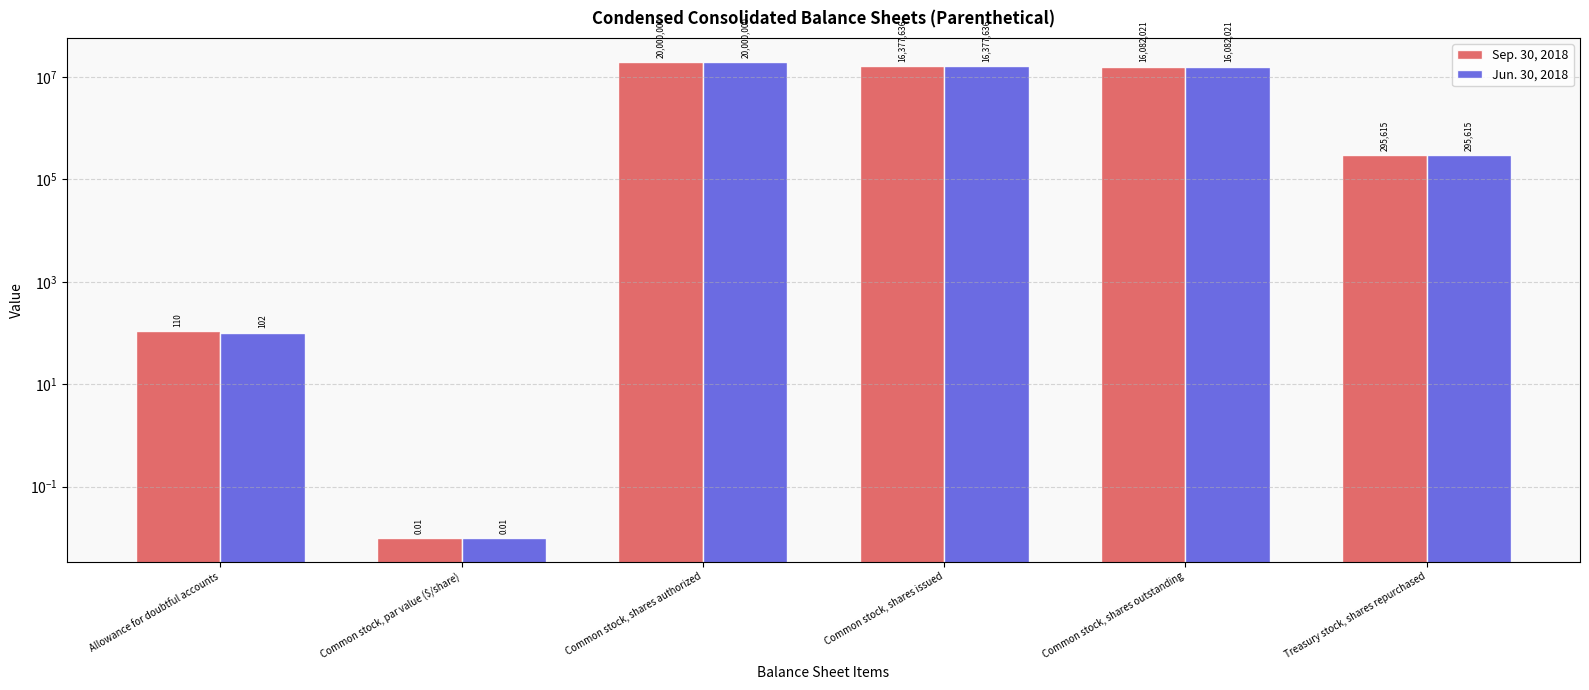

How many series are shown in this chart?

2